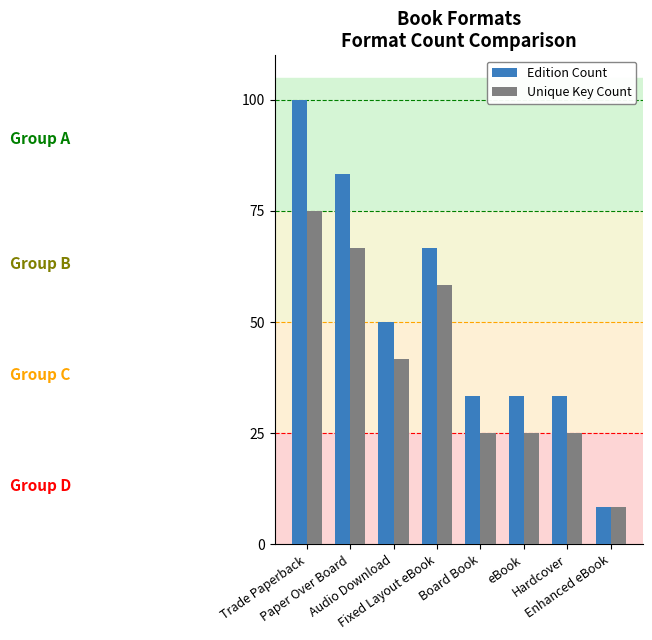

List the series in order of their overall mean, highest first.

Edition Count, Unique Key Count